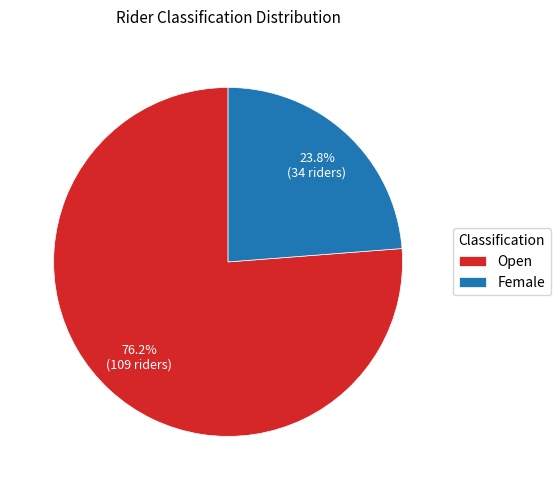

How many segments does this pie chart have?

2